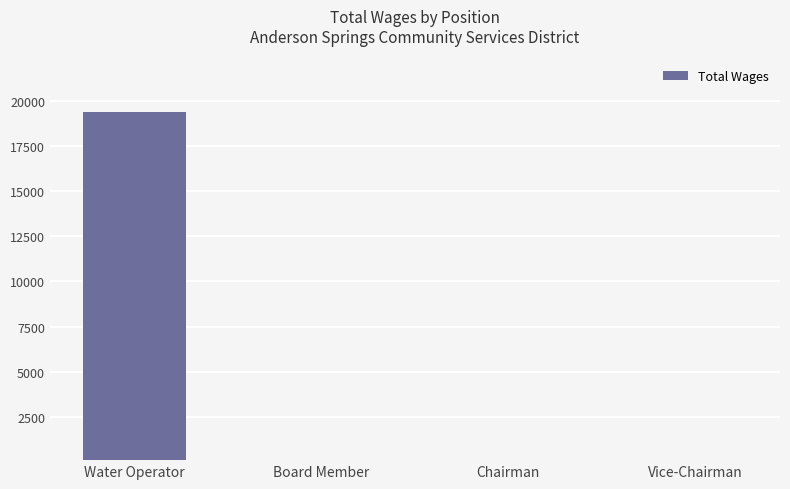

Reading left to right, what are all the values shown in this chart?

19355	0	0	0